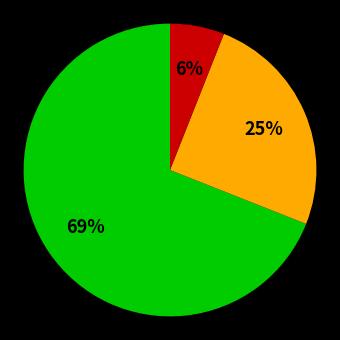

To the nearest percent, what is the difference between the largest and smallest slice percentages?

63%